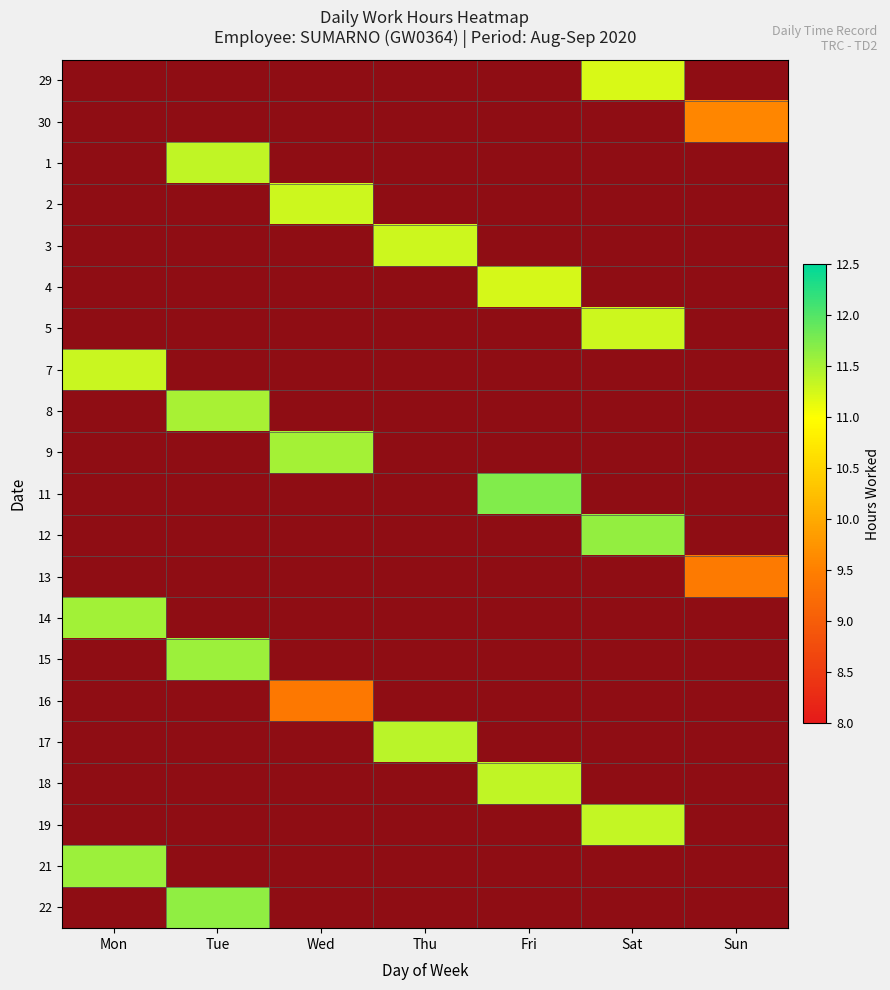

Count the number of data series in this chart.

21